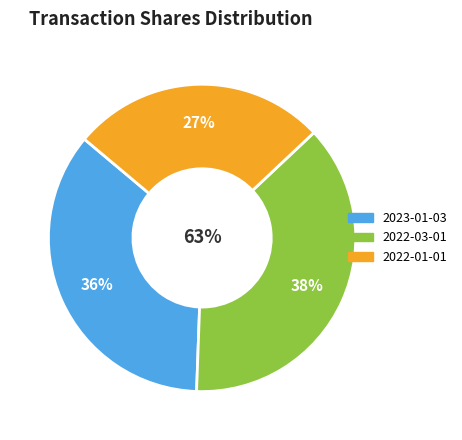

How many segments does this pie chart have?

3